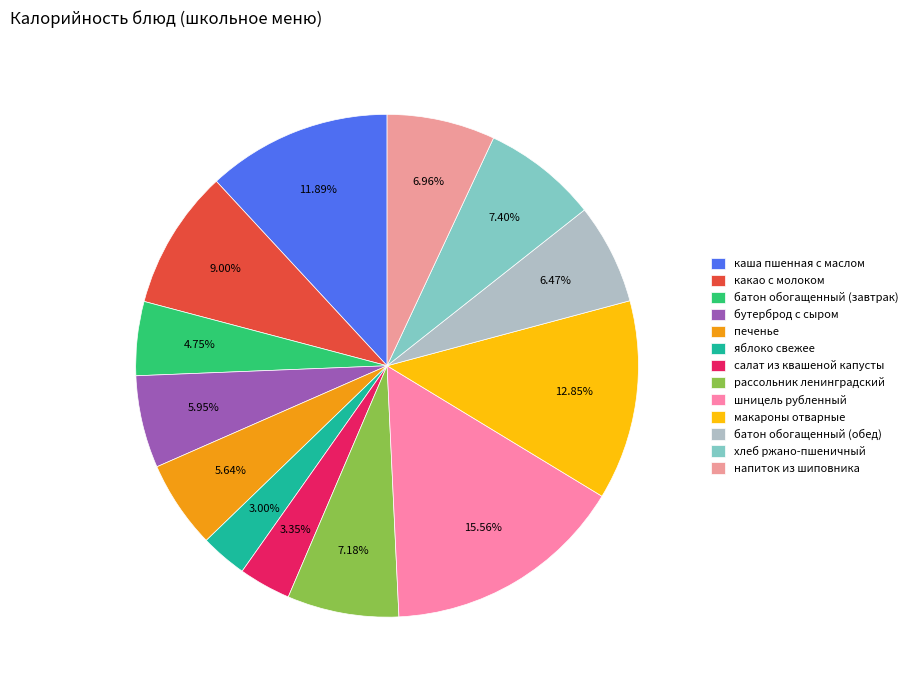

Which slice is the smallest?

яблоко свежее